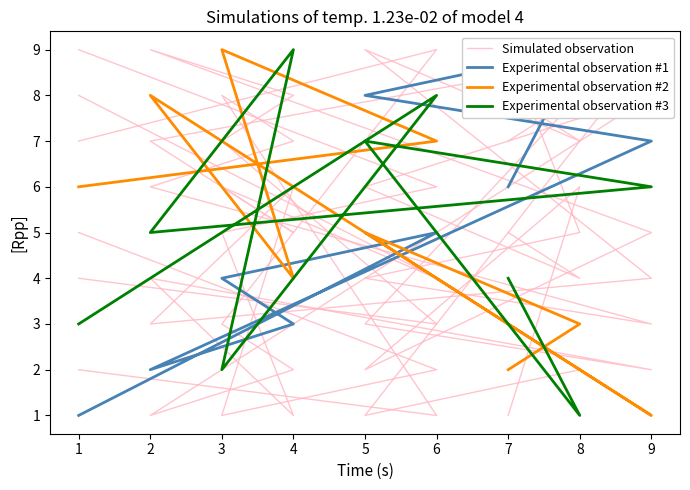

What are all the series names shown in the legend?

Simulated observation, Experimental observation #1, Experimental observation #2, Experimental observation #3